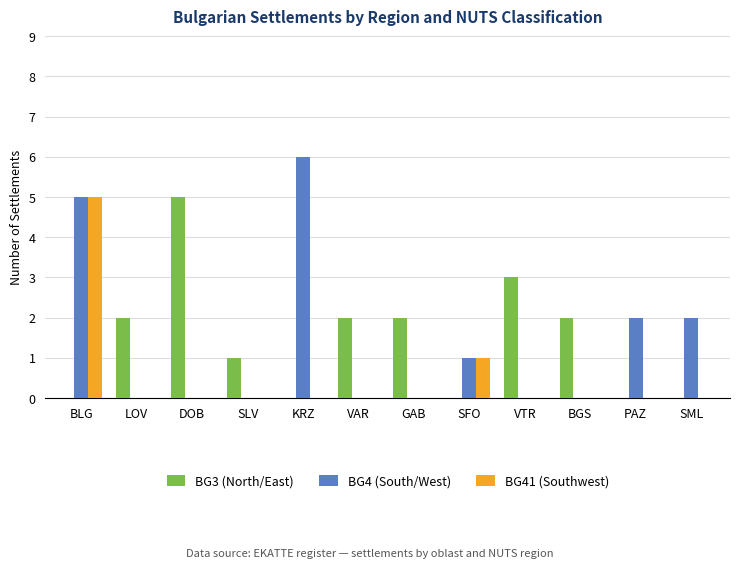

How many groups of bars are there?

12